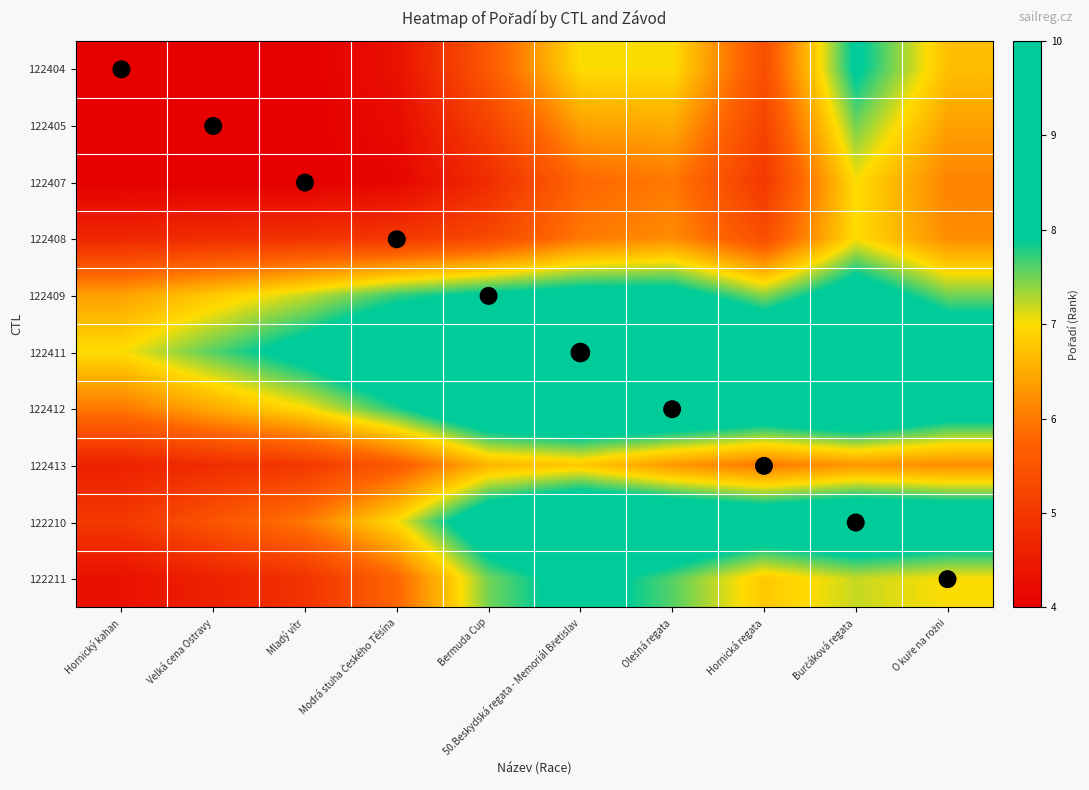

What is the sum of the 122405 values at O kuře na rožni and Mladý vítr?

10.4